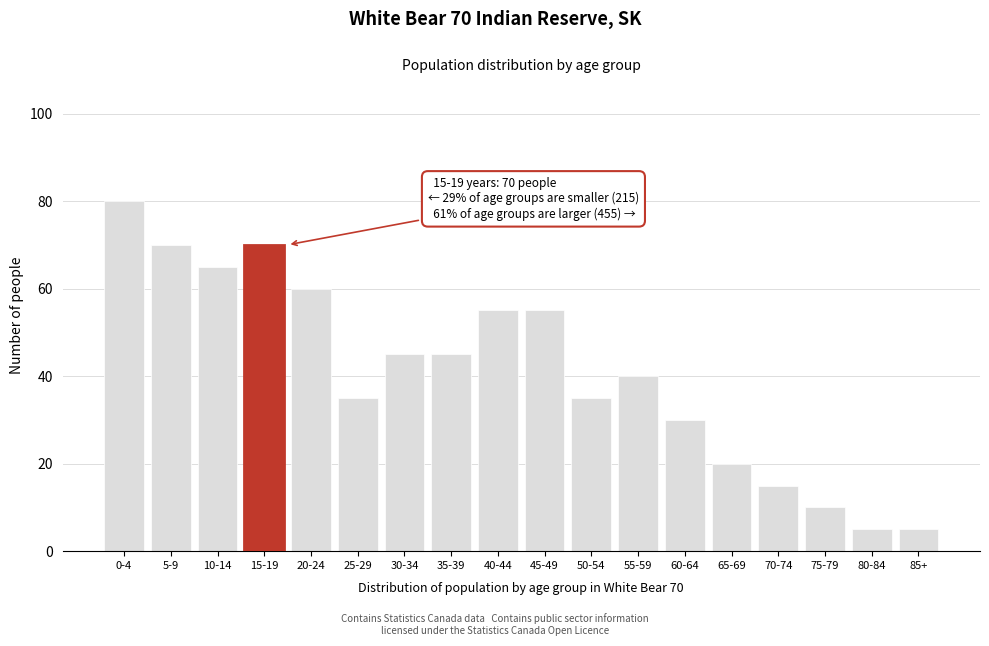

Reading left to right, what are all the values shown in this chart?

0-4=80	5-9=70	10-14=65	15-19=70	20-24=60	25-29=35	30-34=45	35-39=45	40-44=55	45-49=55	50-54=35	55-59=40	60-64=30	65-69=20	70-74=15	75-79=10	80-84=5	85+=5